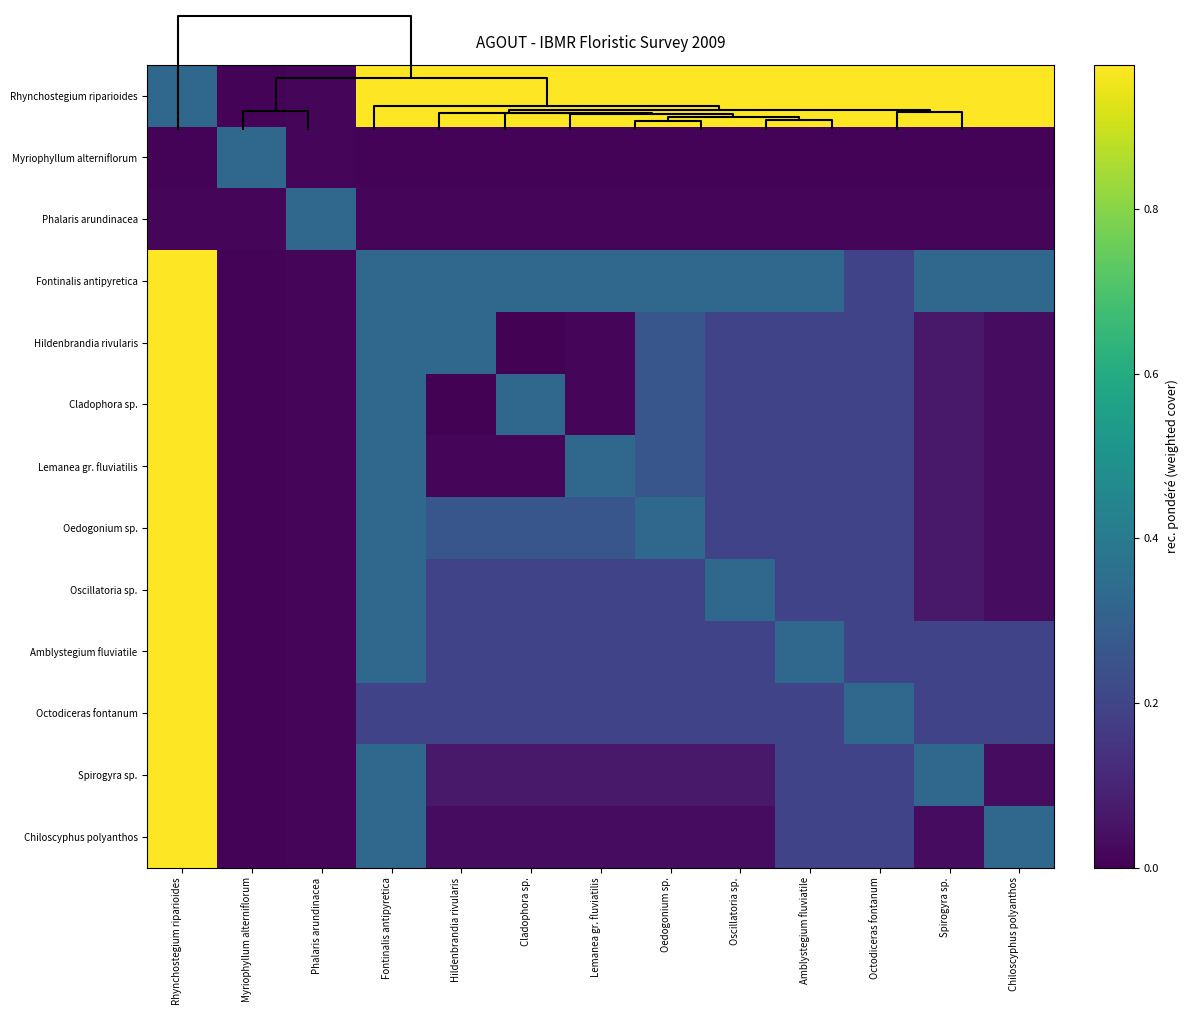

At which category is the sum across all series the highest?

Rhynchostegium riparioides